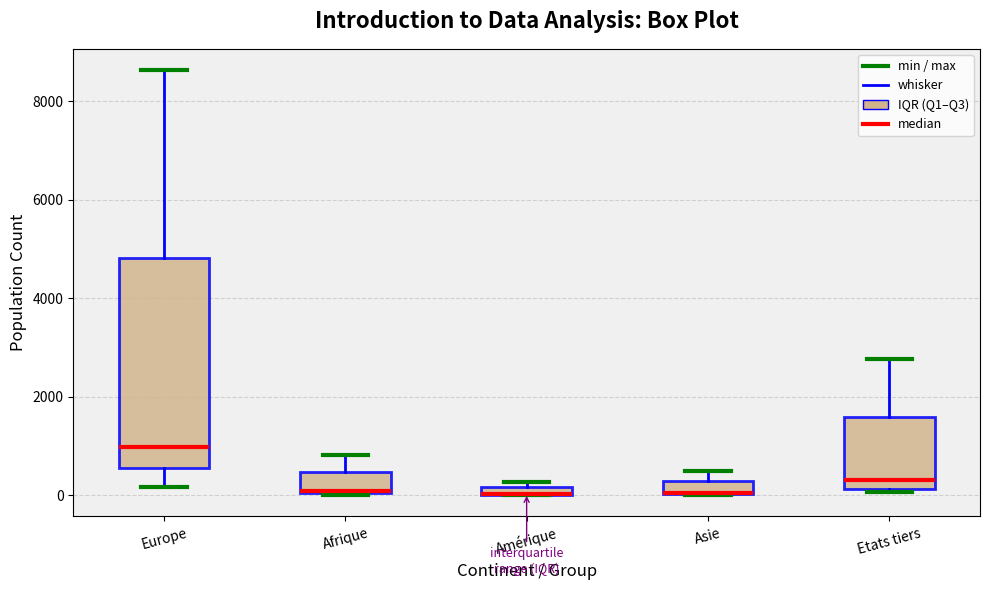

Where is the lower edge of the box for Afrique on the y-axis? The values are not printed on the chart, so give them approximately, as read against the axis.

0